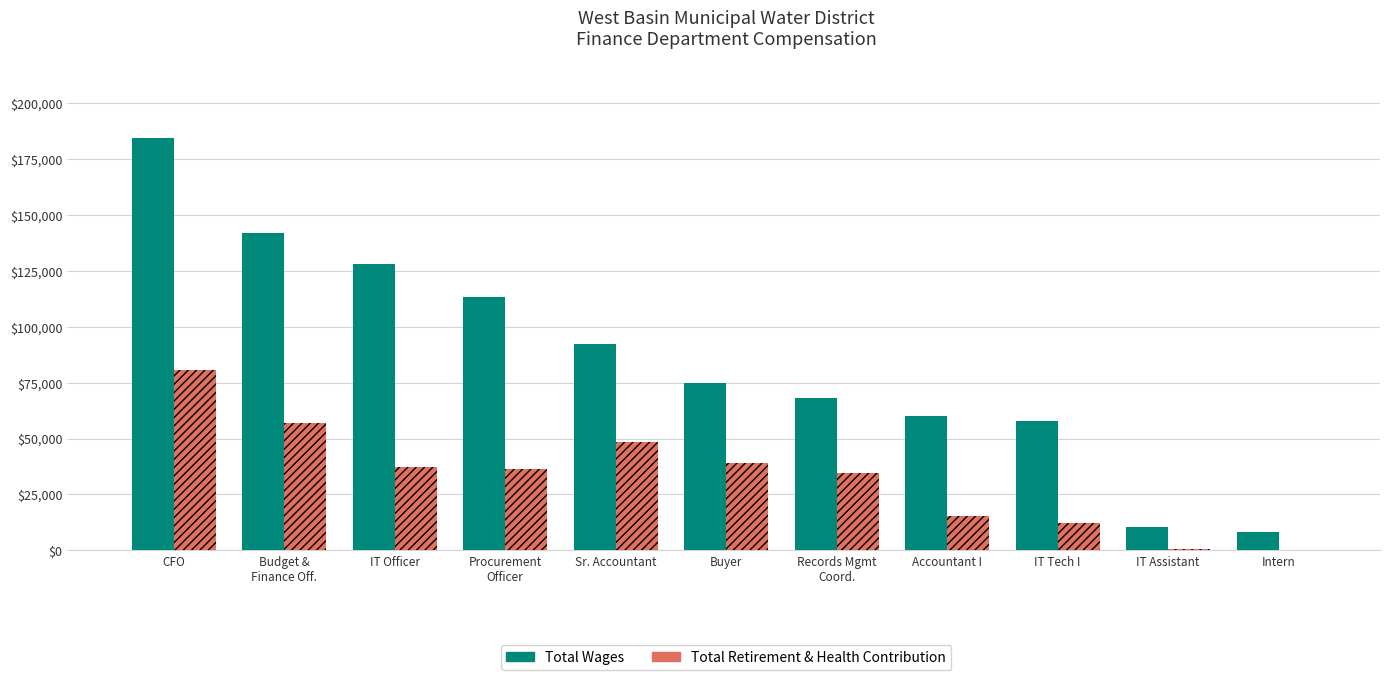

At which label is Total Wages closest to 96325?

Sr. Accountant